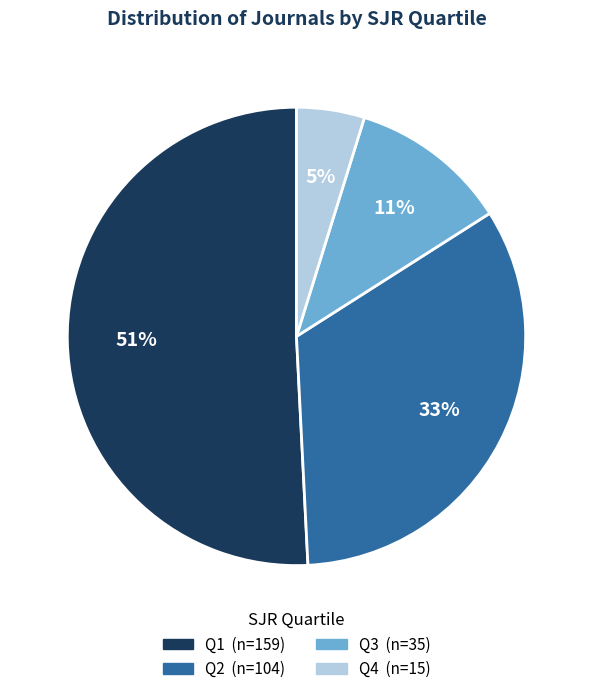

To the nearest percent, what percentage of the pie is Q1?

51%